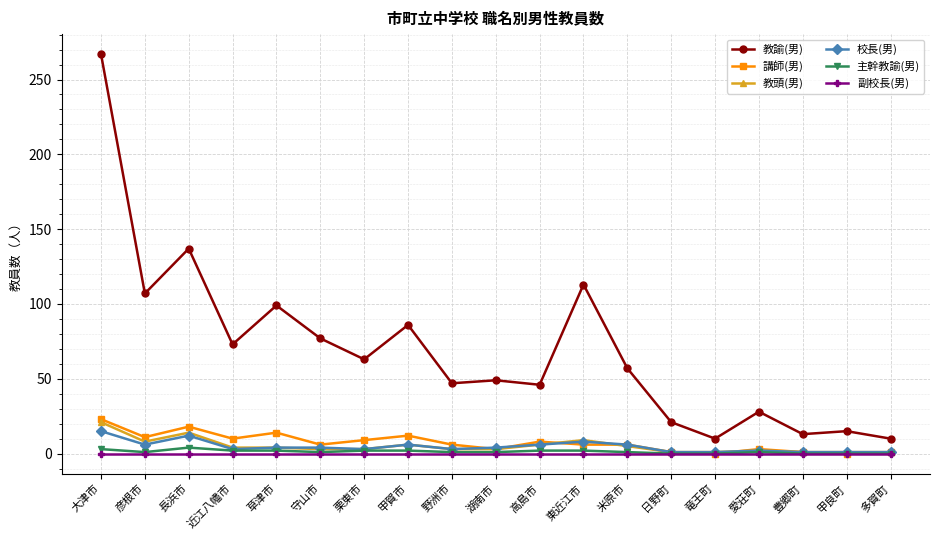

True or false: 主幹教諭(男) and 教諭(男) cross at least once.

False